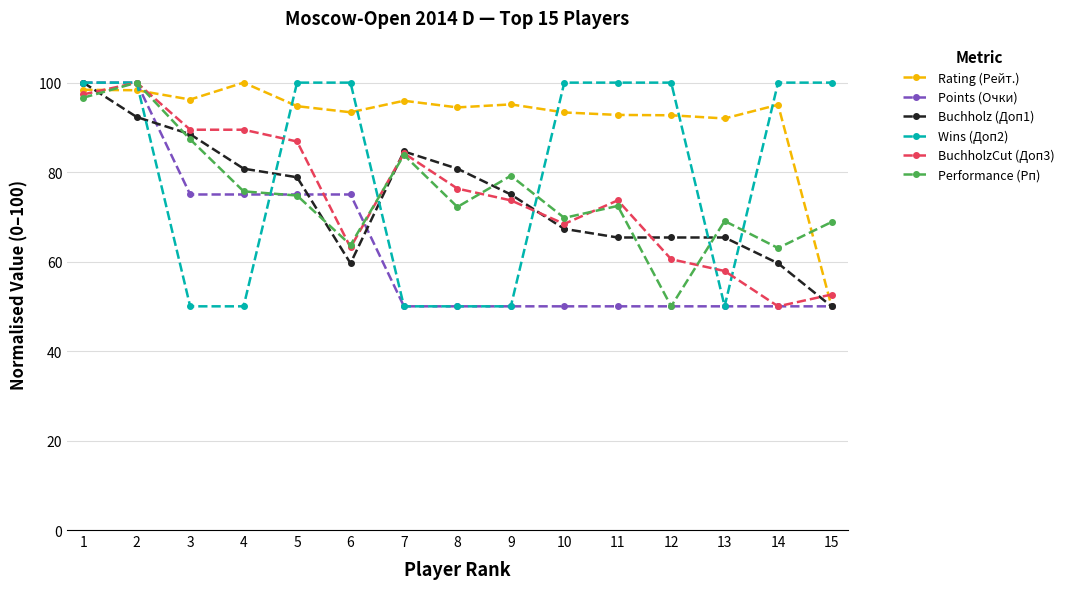

What is the value of the Buchholz (Доп1) point at the 7th from the left?

84.6